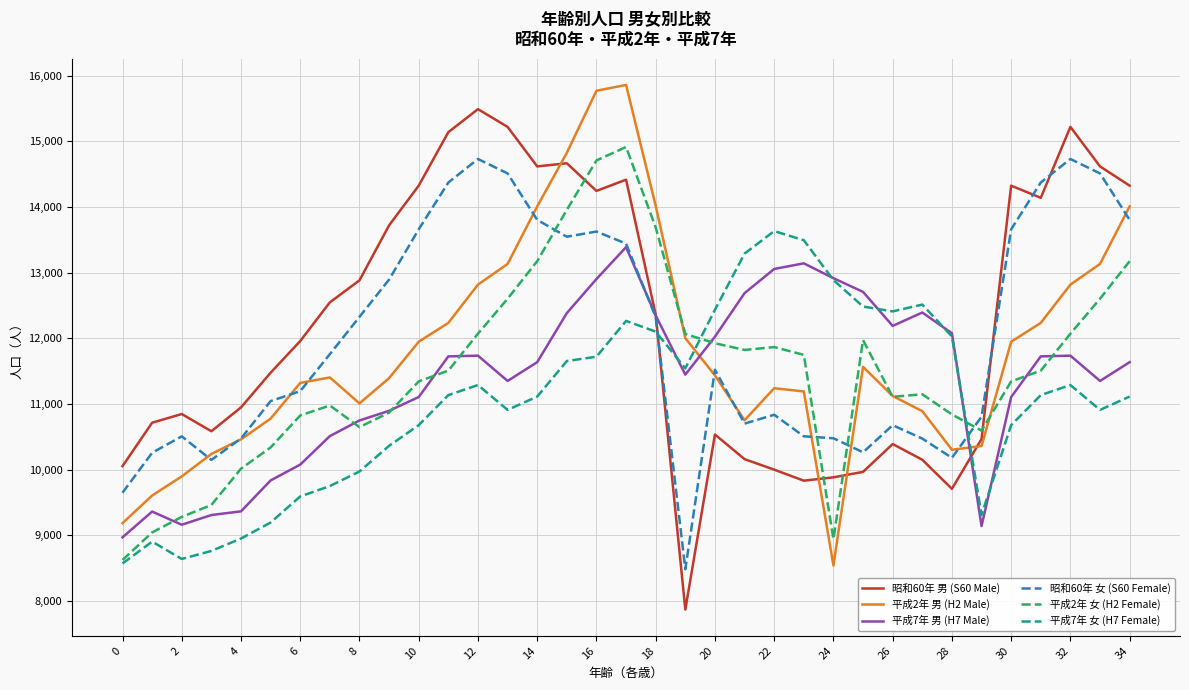

After their last crossing, which series has the higher values: 平成2年 女 (H2 Female) or 昭和60年 男 (S60 Male)?

昭和60年 男 (S60 Male)